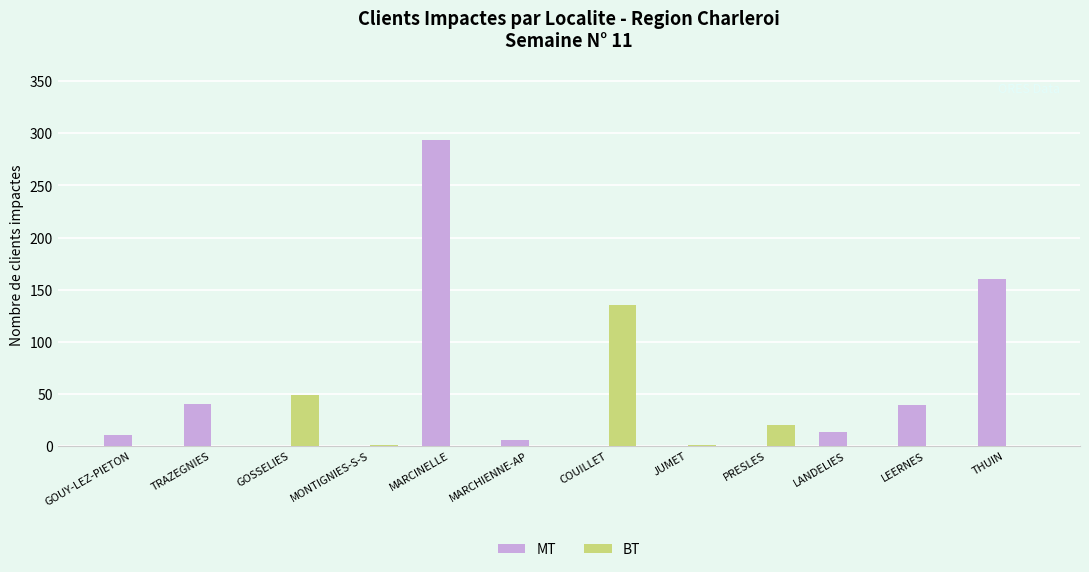

The MT series shows 0 at JUMET. True or false?

True